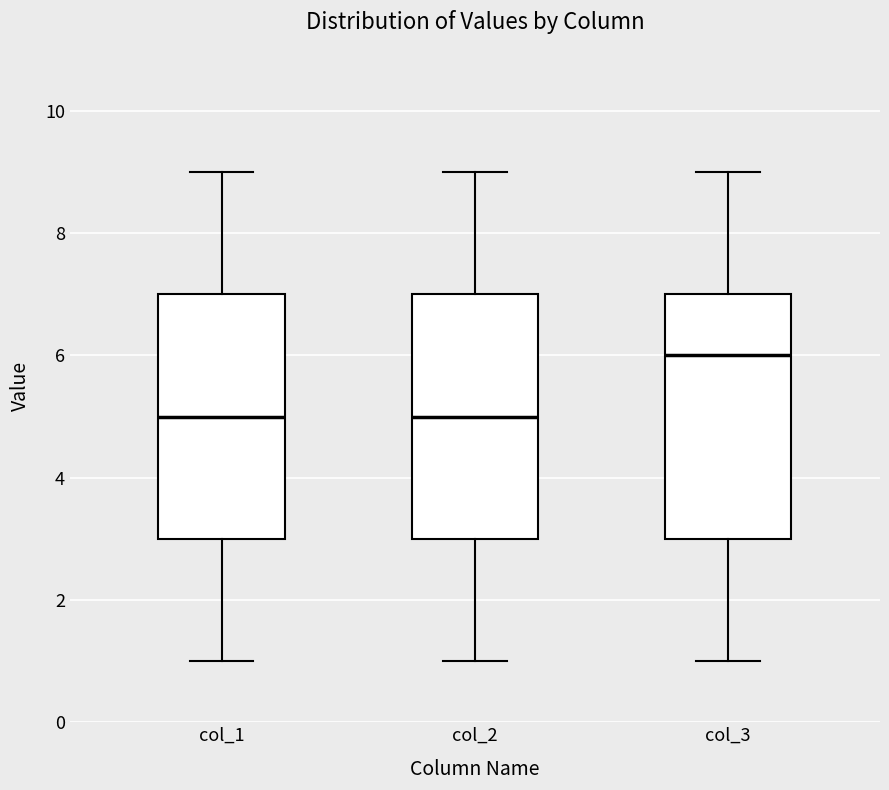

Where is the lower edge of the box for col_2 on the y-axis? The values are not printed on the chart, so give them approximately, as read against the axis.

3